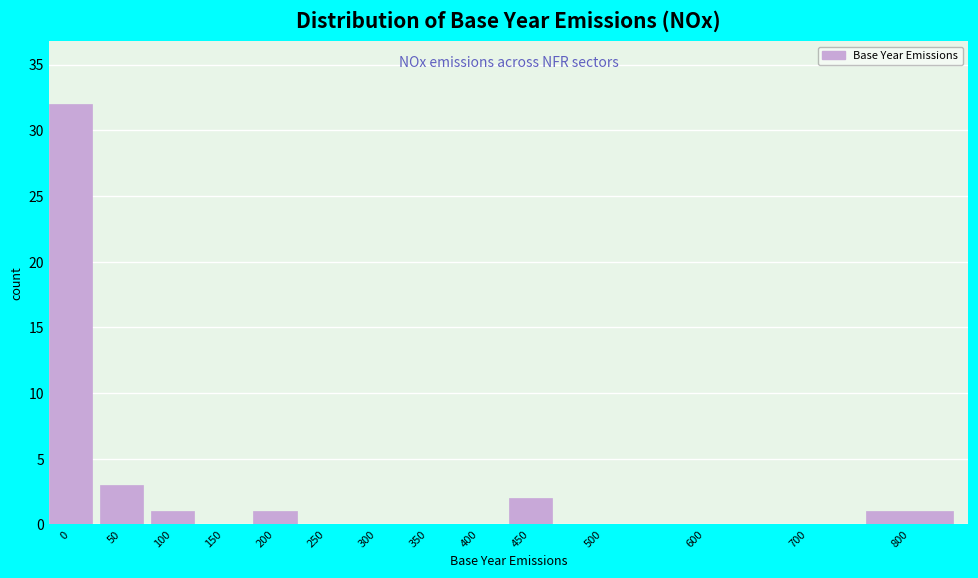

Reading left to right, list all the values displayed in this chart.

0=32	50=3	100=1	150=0	200=1	250=0	300=0	350=0	400=0	450=2	500=0	600=0	700=0	800=1